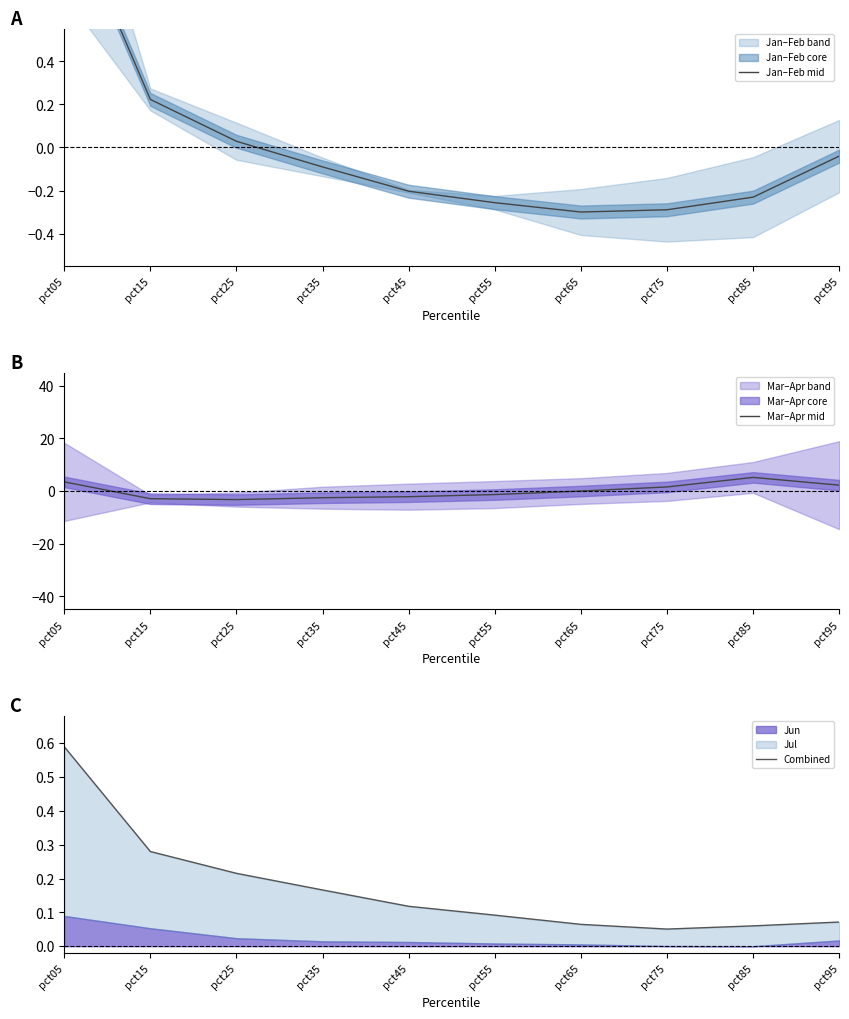

How many values in the Jan–Feb mid series are below 0?

7